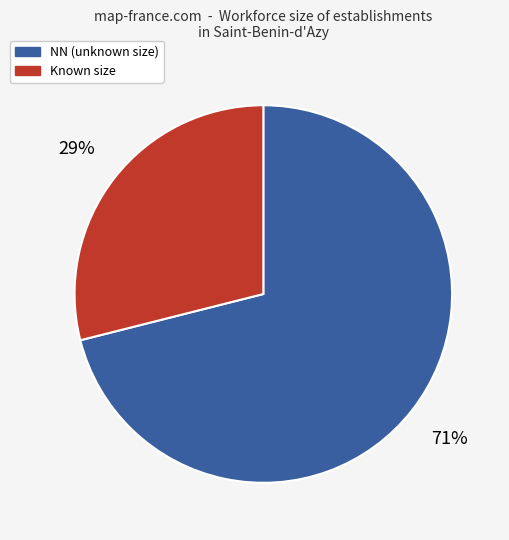

Which category has the smallest portion of the pie?

Known size